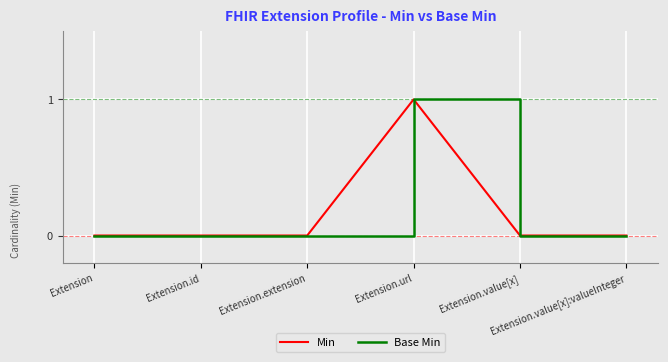

How many interior local peaks does the Base Min series have?

1